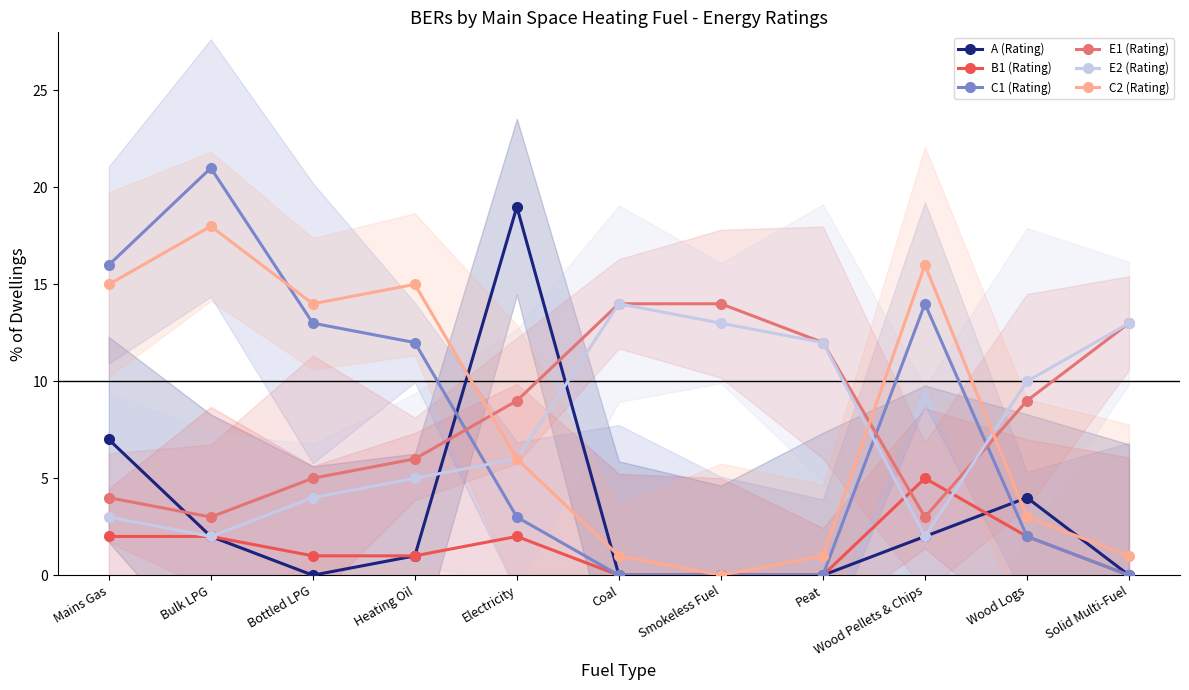

Where is the first local minimum for E1 (Rating)?

Bulk LPG